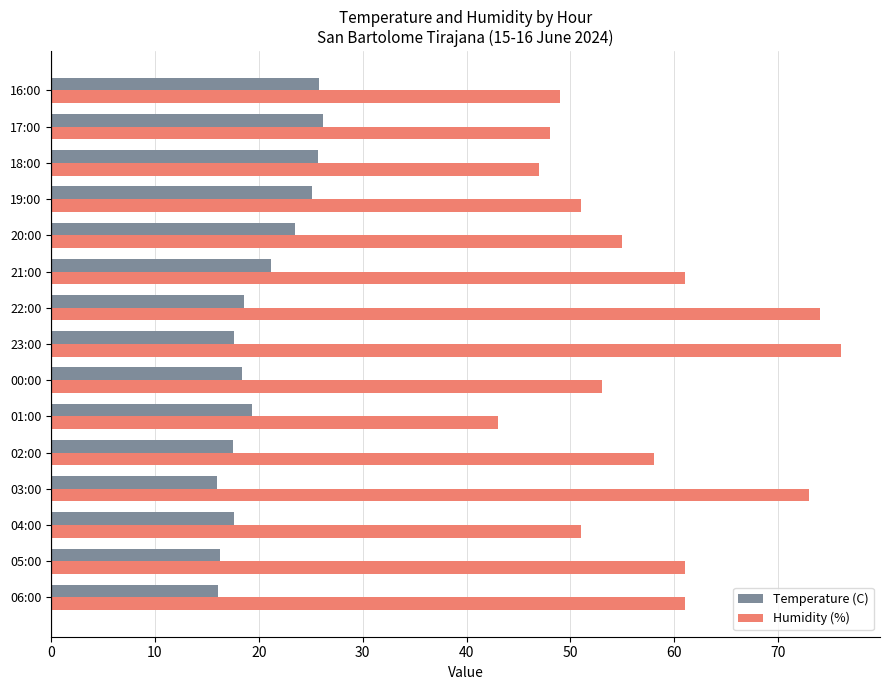

Which series has the largest total across all categories?

Humidity (%)